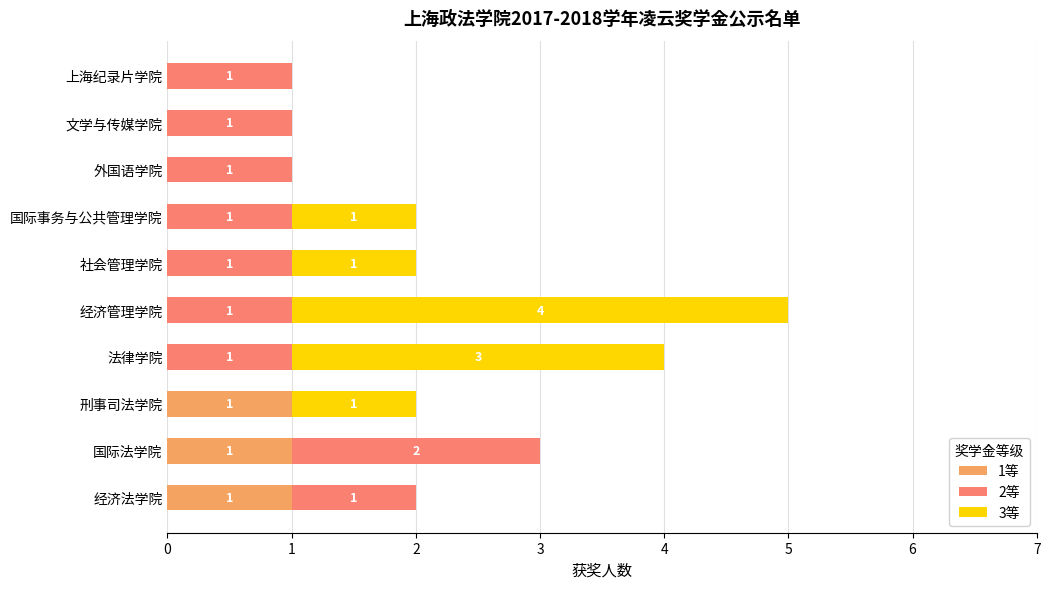

How many 1等 values are between 0 and 1?

10